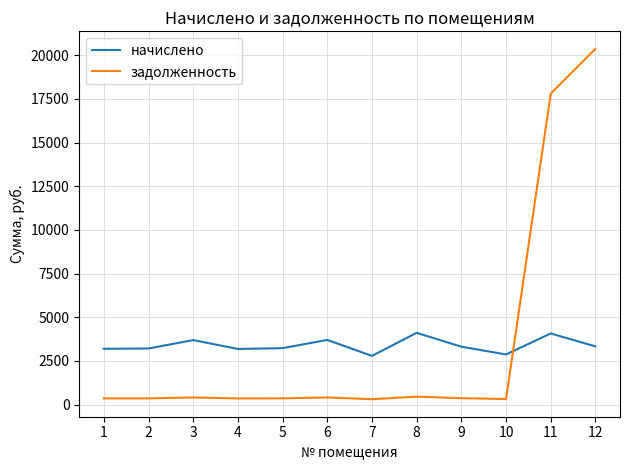

True or false: начислено has more than 2 interior local peaks.

True